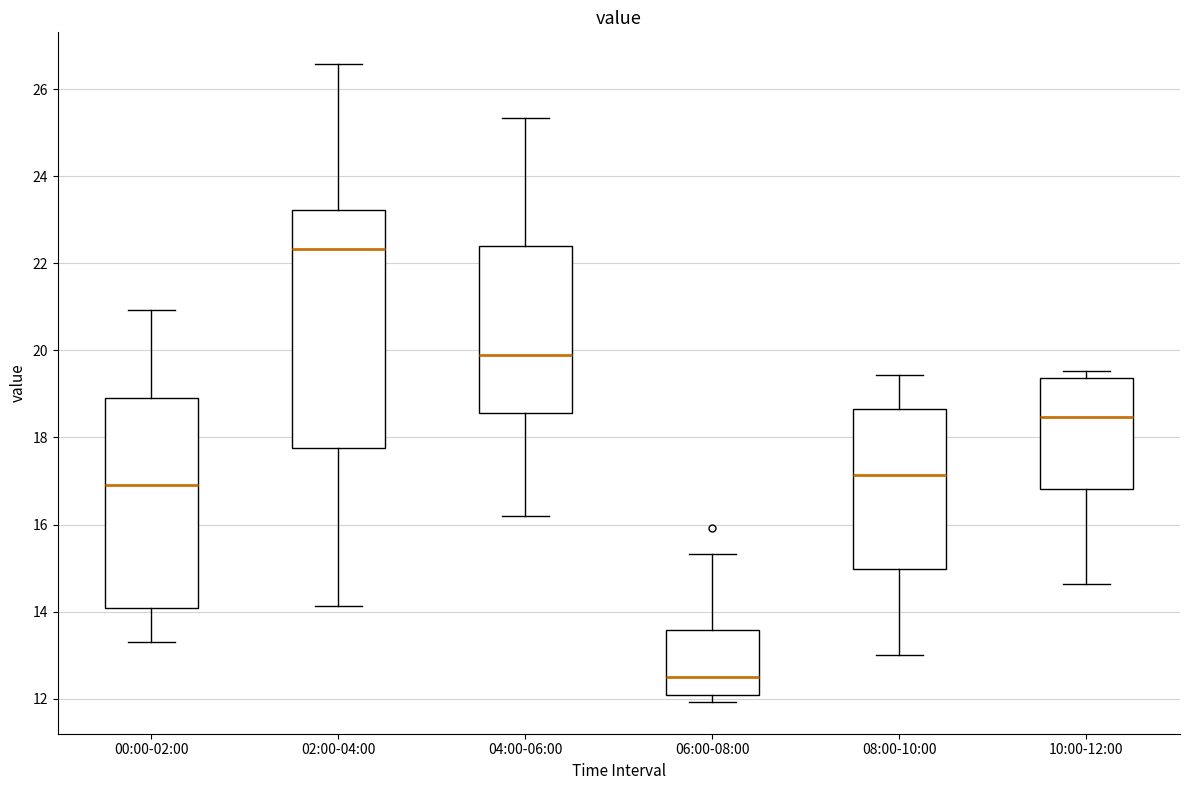

Reading left to right, read every box against the y-axis: the position of its median line, the range the box covers, and the ends of its whiskers. The values are not printed on the chart, so give them approximately, as read against the axis.

00:00-02:00: median 17.0, box 14.0 to 19.0, whiskers 13.4 to 21.0
02:00-04:00: median 22.4, box 17.8 to 23.2, whiskers 14.2 to 26.6
04:00-06:00: median 20.0, box 18.6 to 22.4, whiskers 16.2 to 25.4
06:00-08:00: median 12.6, box 12.0 to 13.6, whiskers 12.0 (just below the box's lower edge) to 15.4
08:00-10:00: median 17.2, box 15.0 to 18.6, whiskers 13.0 to 19.4
10:00-12:00: median 18.4, box 16.8 to 19.4, whiskers 14.6 to 19.6